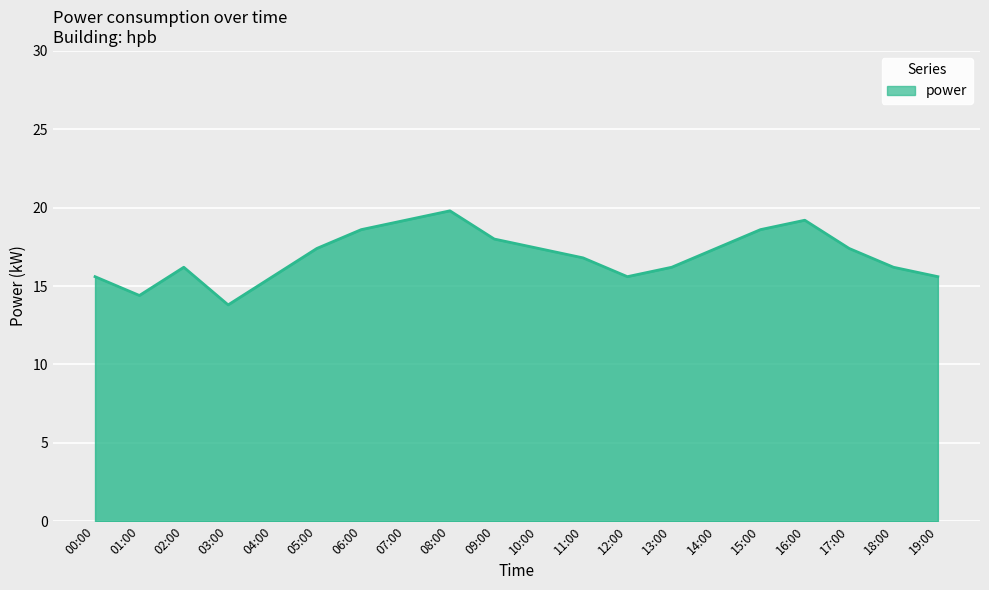

What value does the data have at 17:00?

17.4